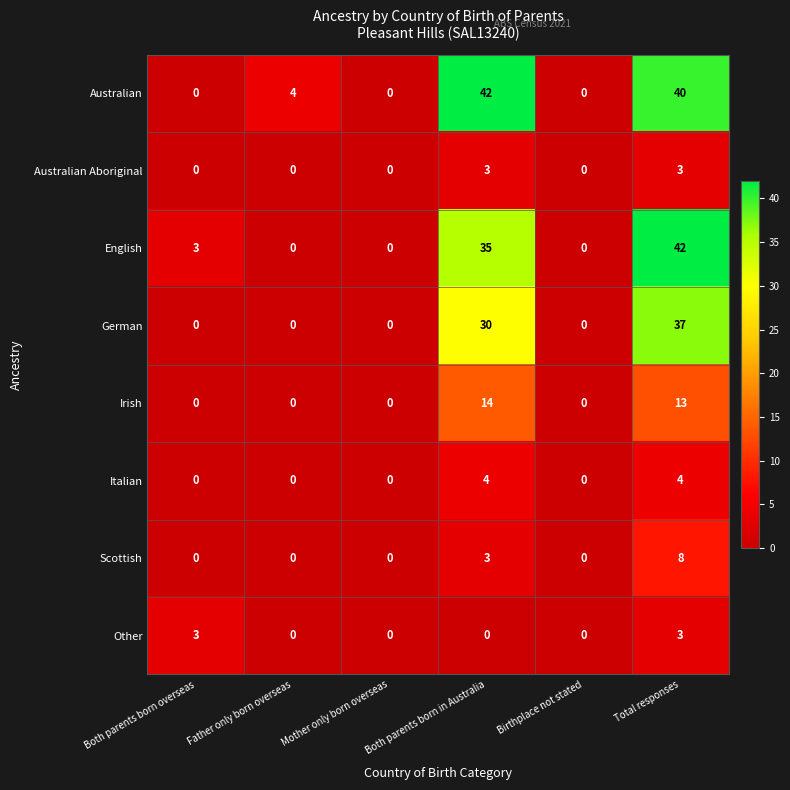

Which category has the highest value in the German series?

Total responses